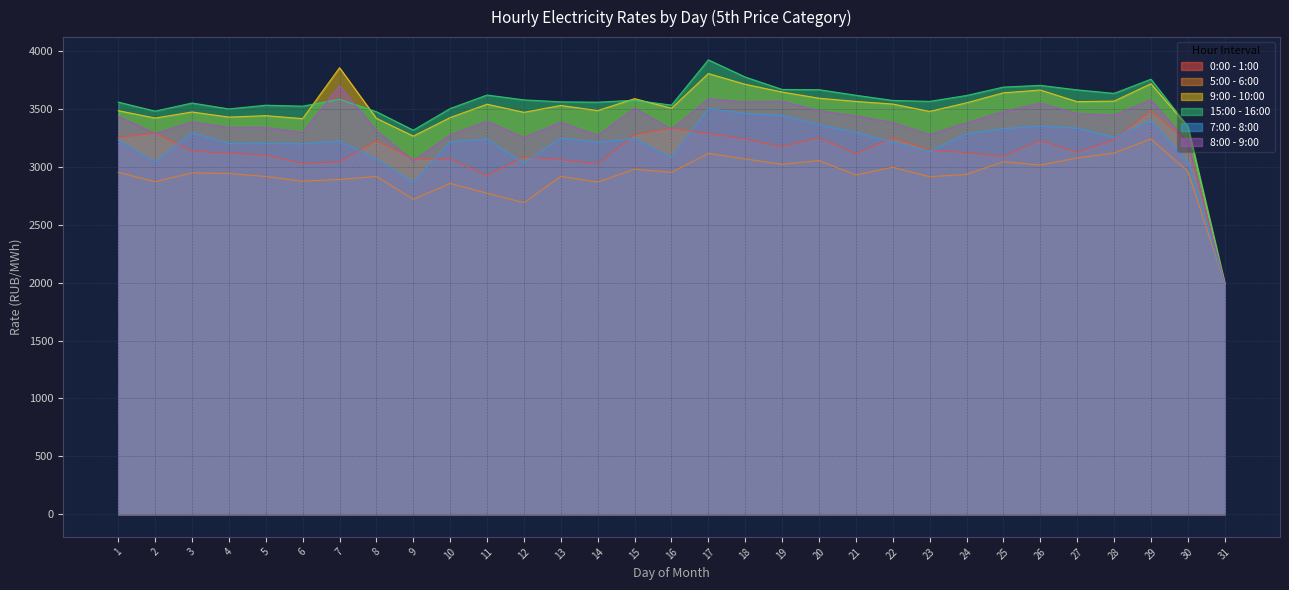

True or false: 5:00 - 6:00 and 0:00 - 1:00 cross at least once.

False